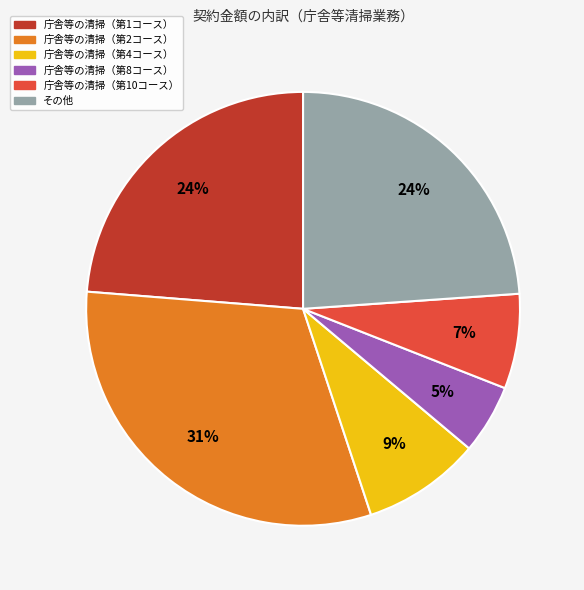

To the nearest percent, what is the average slice percentage?

17%